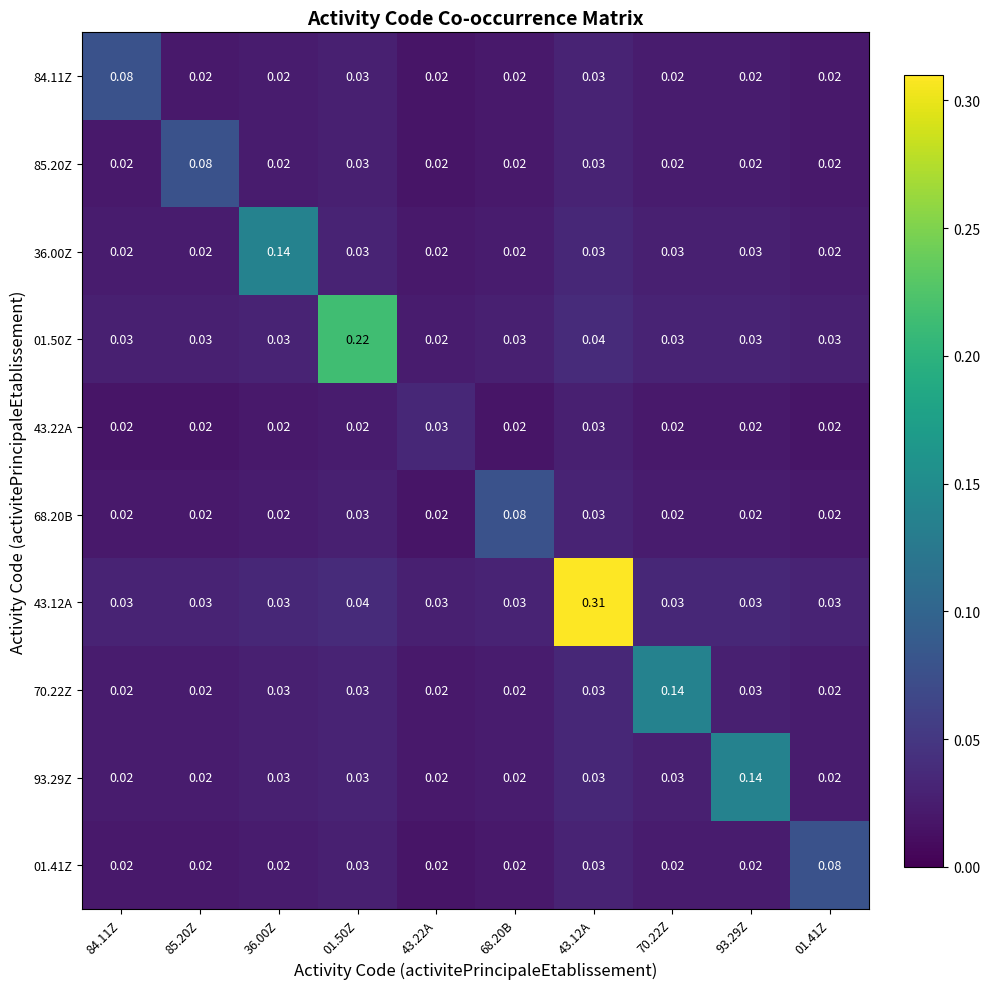

Reading left to right, list all the values displayed in this chart.

84.11Z: 84.11Z=0.1	85.20Z=0.0	36.00Z=0.0	01.50Z=0.0	43.22A=0.0	68.20B=0.0	43.12A=0.0	70.22Z=0.0	93.29Z=0.0	01.41Z=0.0
85.20Z: 84.11Z=0.0	85.20Z=0.1	36.00Z=0.0	01.50Z=0.0	43.22A=0.0	68.20B=0.0	43.12A=0.0	70.22Z=0.0	93.29Z=0.0	01.41Z=0.0
36.00Z: 84.11Z=0.0	85.20Z=0.0	36.00Z=0.1	01.50Z=0.0	43.22A=0.0	68.20B=0.0	43.12A=0.0	70.22Z=0.0	93.29Z=0.0	01.41Z=0.0
01.50Z: 84.11Z=0.0	85.20Z=0.0	36.00Z=0.0	01.50Z=0.2	43.22A=0.0	68.20B=0.0	43.12A=0.0	70.22Z=0.0	93.29Z=0.0	01.41Z=0.0
43.22A: 84.11Z=0.0	85.20Z=0.0	36.00Z=0.0	01.50Z=0.0	43.22A=0.0	68.20B=0.0	43.12A=0.0	70.22Z=0.0	93.29Z=0.0	01.41Z=0.0
68.20B: 84.11Z=0.0	85.20Z=0.0	36.00Z=0.0	01.50Z=0.0	43.22A=0.0	68.20B=0.1	43.12A=0.0	70.22Z=0.0	93.29Z=0.0	01.41Z=0.0
43.12A: 84.11Z=0.0	85.20Z=0.0	36.00Z=0.0	01.50Z=0.0	43.22A=0.0	68.20B=0.0	43.12A=0.3	70.22Z=0.0	93.29Z=0.0	01.41Z=0.0
70.22Z: 84.11Z=0.0	85.20Z=0.0	36.00Z=0.0	01.50Z=0.0	43.22A=0.0	68.20B=0.0	43.12A=0.0	70.22Z=0.1	93.29Z=0.0	01.41Z=0.0
93.29Z: 84.11Z=0.0	85.20Z=0.0	36.00Z=0.0	01.50Z=0.0	43.22A=0.0	68.20B=0.0	43.12A=0.0	70.22Z=0.0	93.29Z=0.1	01.41Z=0.0
01.41Z: 84.11Z=0.0	85.20Z=0.0	36.00Z=0.0	01.50Z=0.0	43.22A=0.0	68.20B=0.0	43.12A=0.0	70.22Z=0.0	93.29Z=0.0	01.41Z=0.1